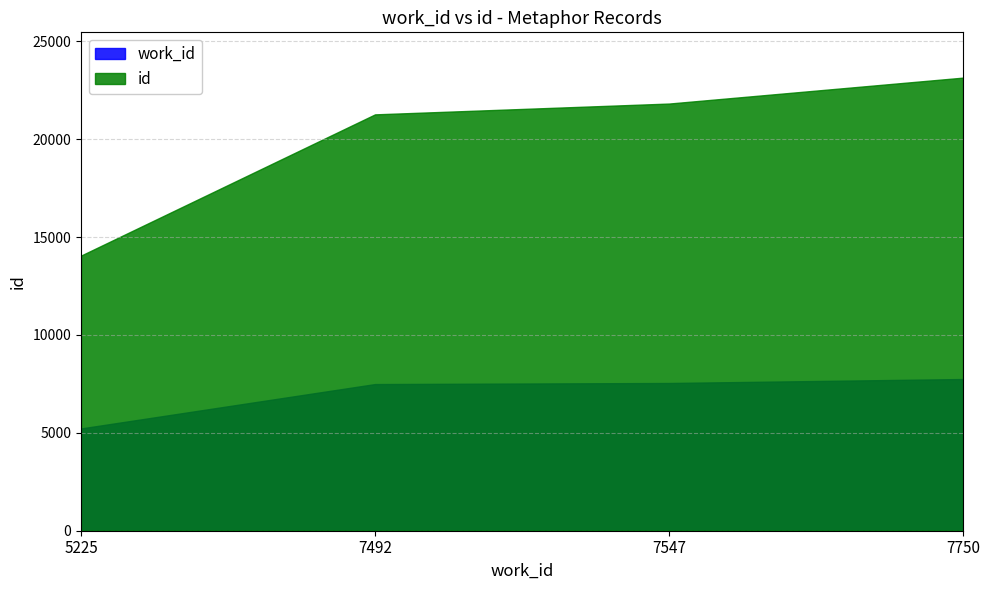

Reading left to right, extract all data points from this chart.

work_id: 5225=5225	7492=7492	7547=7547	7750=7750
id: 5225=14056	7492=21270	7547=21822	7750=23146